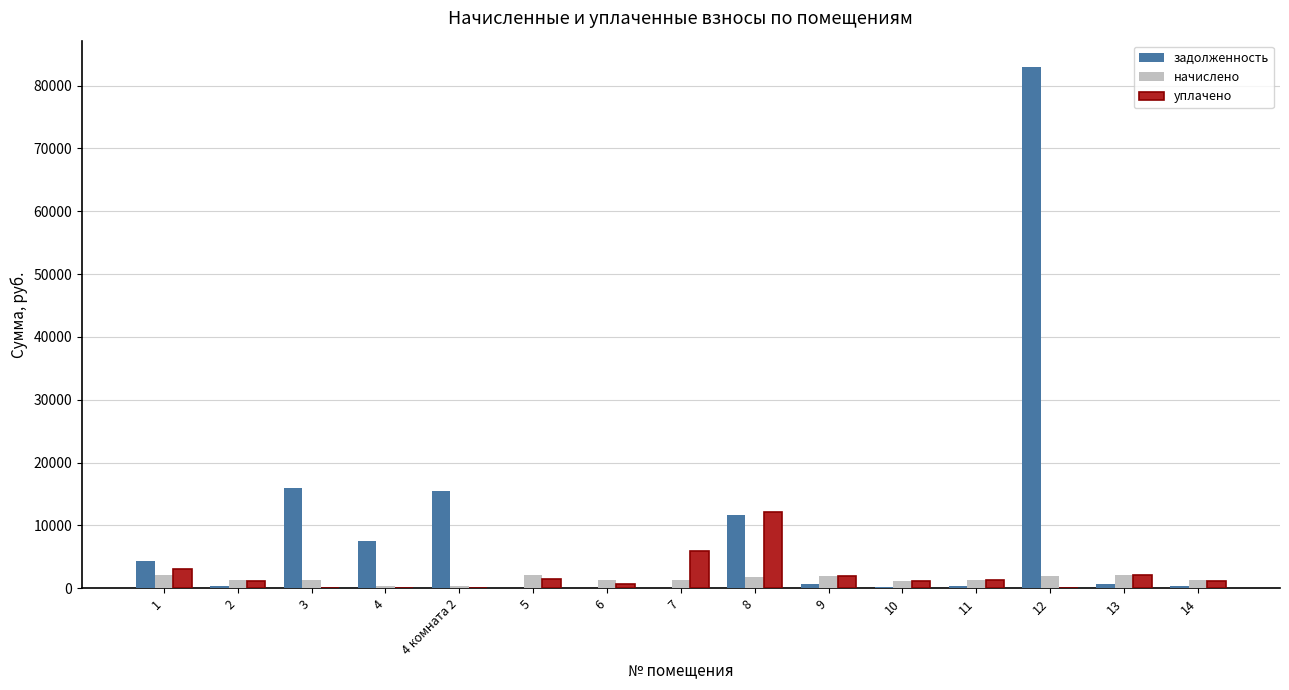

What is the highest value of the начислено series?

2196.3